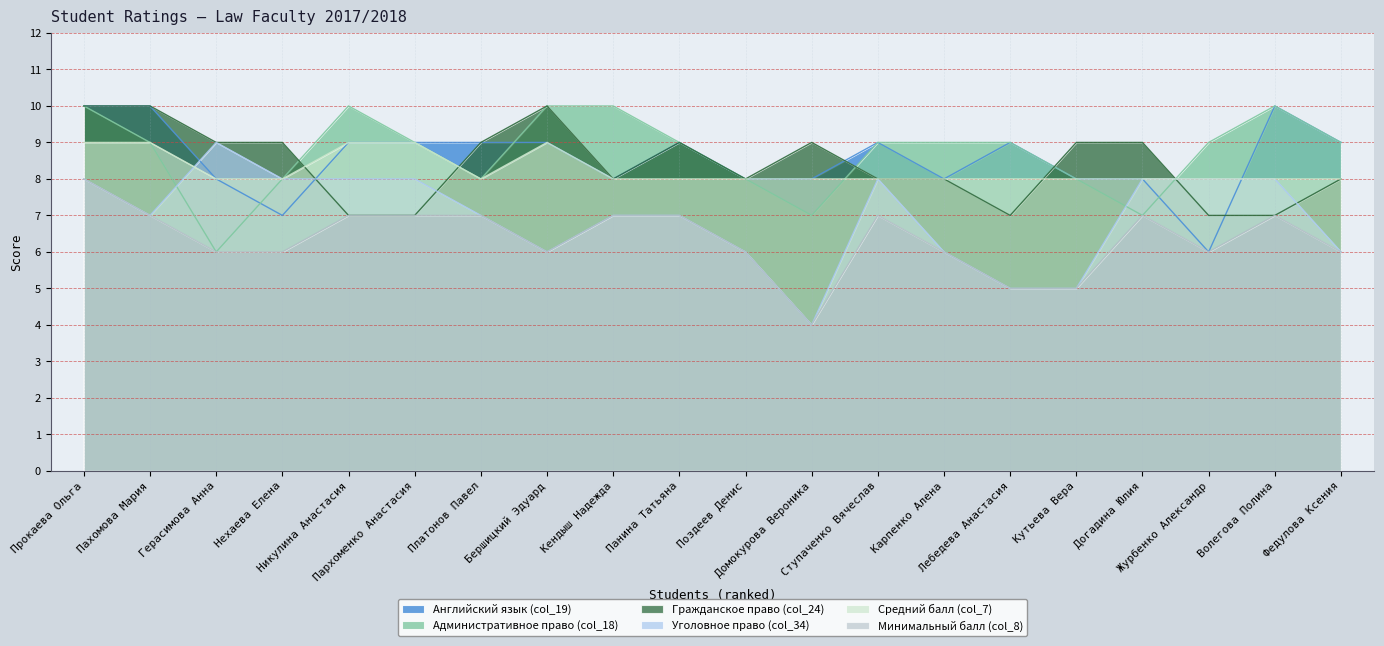

The value of Гражданское право (col_24) at Ступаченко Вячеслав is 14. True or false?

False